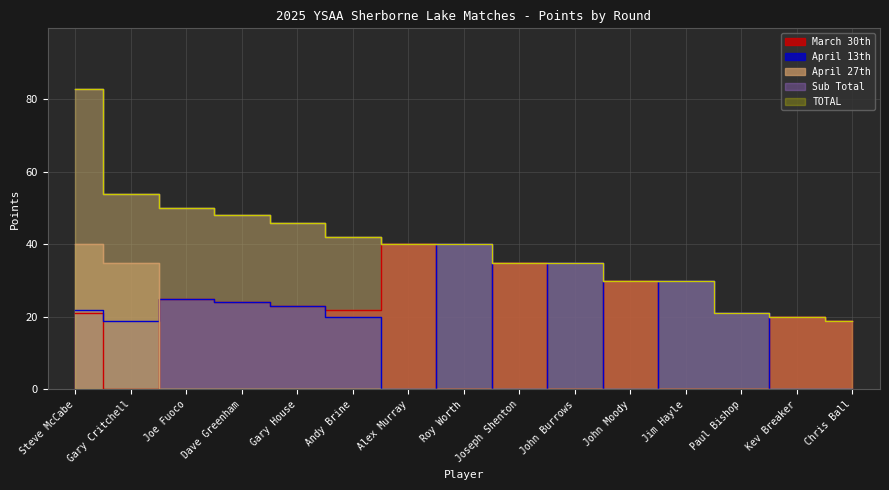

Reading left to right, what are all the values shown in this chart?

March 30th: Steve McCabe=21	Gary Critchell=0	Joe Fuoco=25	Dave Greenham=24	Gary House=23	Andy Brine=22	Alex Murray=40	Roy Worth=0	Joseph Shenton=35	John Burrows=0	John Moody=30	Jim Hayle=0	Paul Bishop=0	Kev Breaker=20	Chris Ball=19
April 13th: Steve McCabe=22	Gary Critchell=19	Joe Fuoco=25	Dave Greenham=24	Gary House=23	Andy Brine=20	Alex Murray=0	Roy Worth=40	Joseph Shenton=0	John Burrows=35	John Moody=0	Jim Hayle=30	Paul Bishop=21	Kev Breaker=0	Chris Ball=0
April 27th: Steve McCabe=40	Gary Critchell=35	Joe Fuoco=0	Dave Greenham=0	Gary House=0	Andy Brine=0	Alex Murray=0	Roy Worth=0	Joseph Shenton=0	John Burrows=0	John Moody=0	Jim Hayle=0	Paul Bishop=0	Kev Breaker=0	Chris Ball=0
Sub Total: Steve McCabe=83	Gary Critchell=54	Joe Fuoco=50	Dave Greenham=48	Gary House=46	Andy Brine=42	Alex Murray=40	Roy Worth=40	Joseph Shenton=35	John Burrows=35	John Moody=30	Jim Hayle=30	Paul Bishop=21	Kev Breaker=20	Chris Ball=19
TOTAL: Steve McCabe=83	Gary Critchell=54	Joe Fuoco=50	Dave Greenham=48	Gary House=46	Andy Brine=42	Alex Murray=40	Roy Worth=40	Joseph Shenton=35	John Burrows=35	John Moody=30	Jim Hayle=30	Paul Bishop=21	Kev Breaker=20	Chris Ball=19